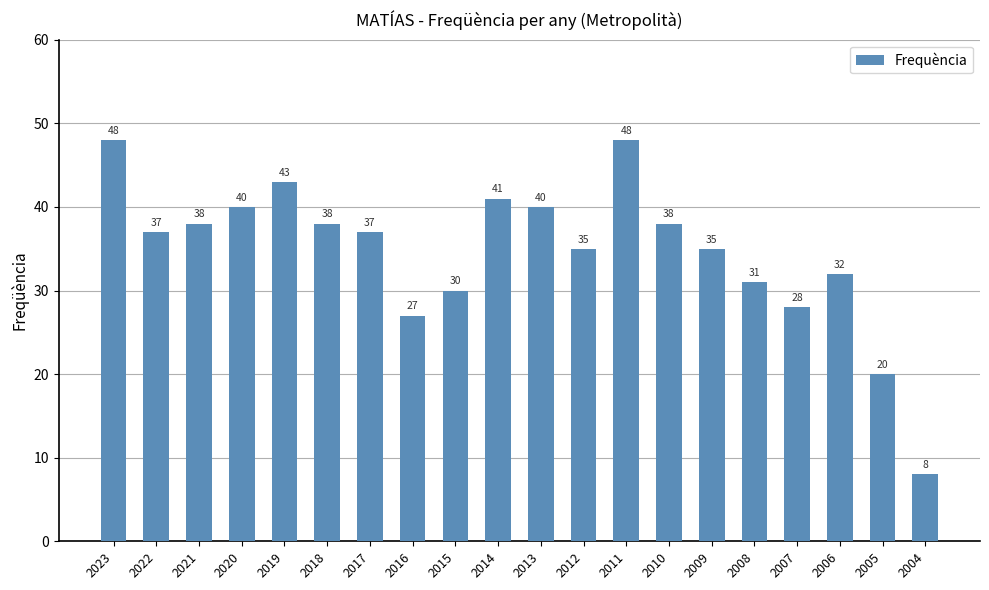

What is the ratio of the value at 2012 to the value at 2023?

0.7